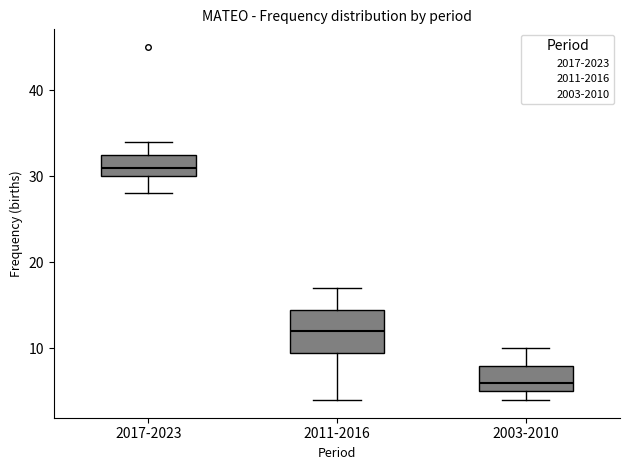

Where does the lower whisker of the box for 2017-2023 end on the y-axis? The values are not printed on the chart, so give them approximately, as read against the axis.

28